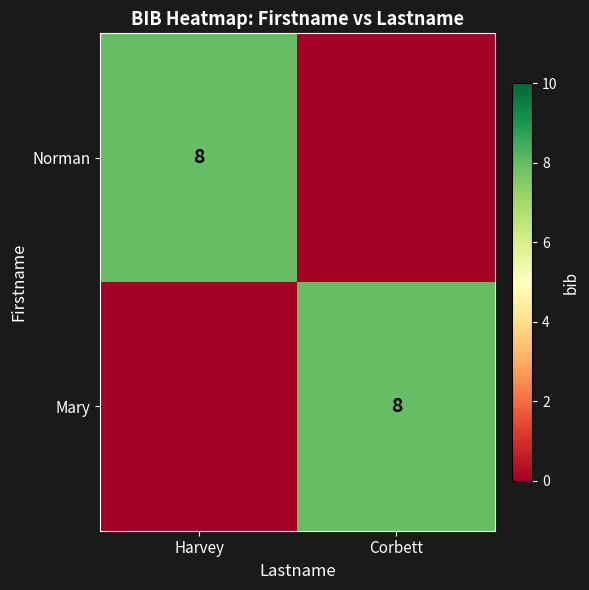

The Norman series shows 8 at Harvey. True or false?

True